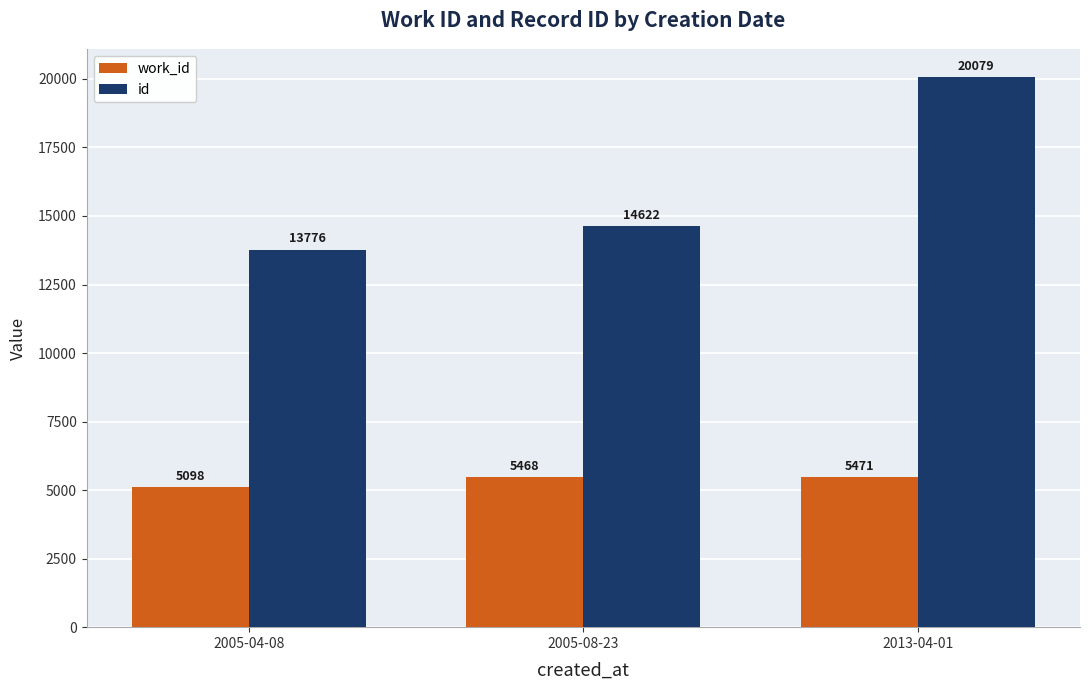

At which label is work_id closest to 5284?

2005-08-23